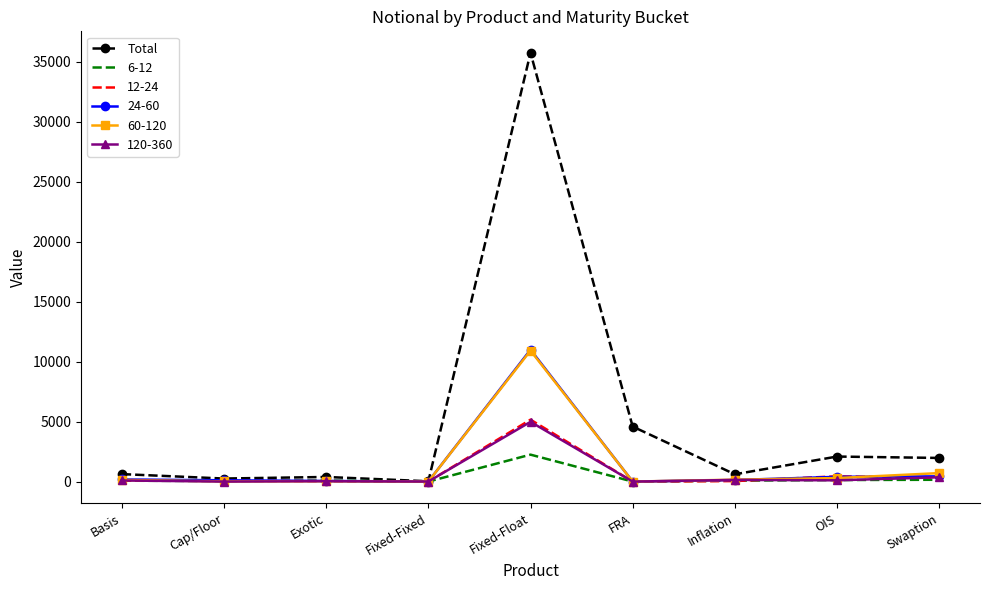

How many categories are shown in the chart?

9